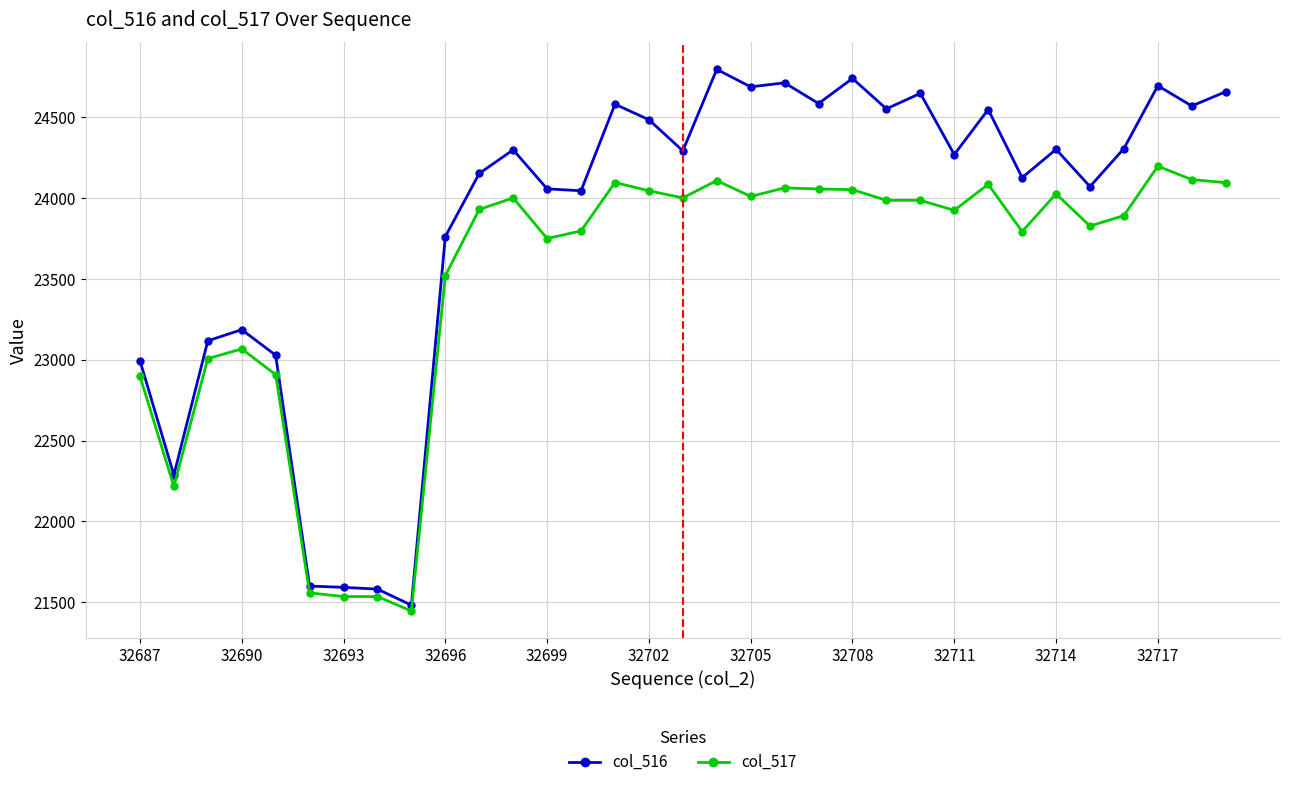

Does the chart display data point markers on the line(s)?

Yes